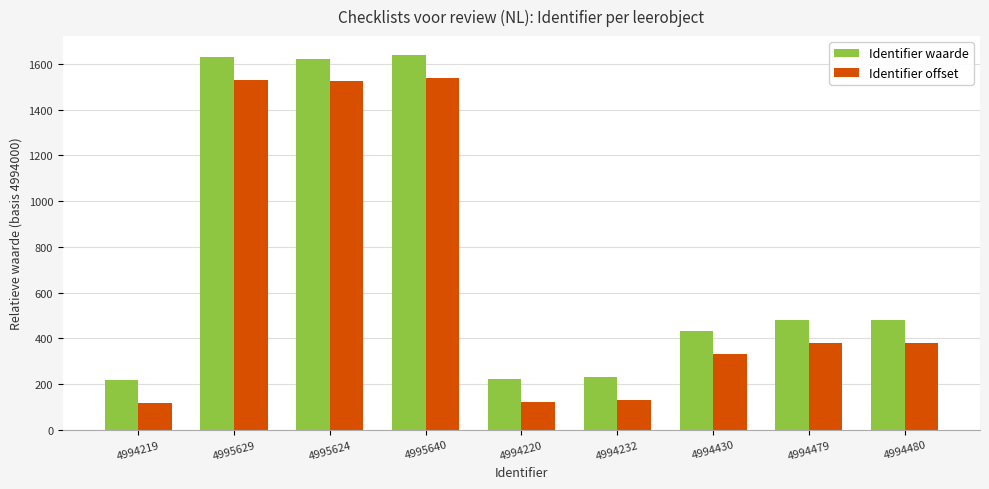

The Identifier waarde series shows 363 at 4994220. True or false?

False